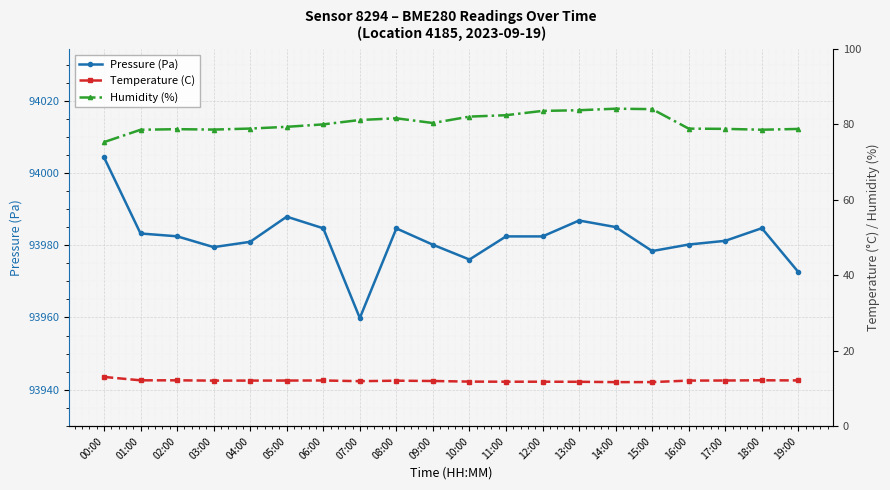

Rank the categories by Pressure (Pa) value from highest to lowest.

00:00, 05:00, 13:00, 14:00, 18:00, 06:00, 08:00, 01:00, 02:00, 11:00, 12:00, 17:00, 04:00, 16:00, 09:00, 03:00, 15:00, 10:00, 19:00, 07:00